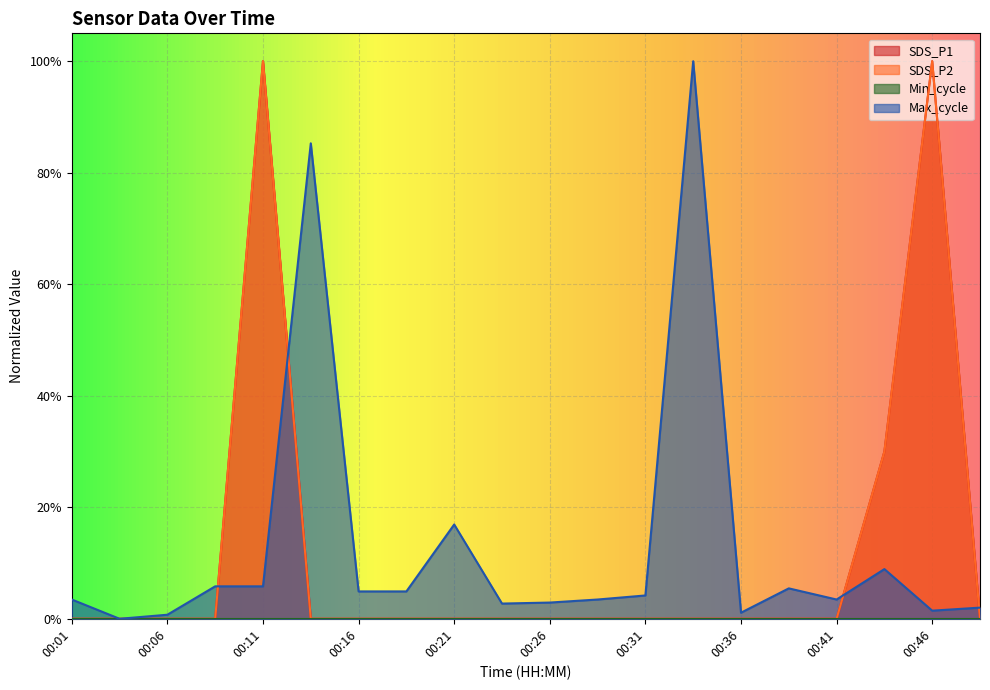

How many interior local peaks does the SDS_P2 series have?

2